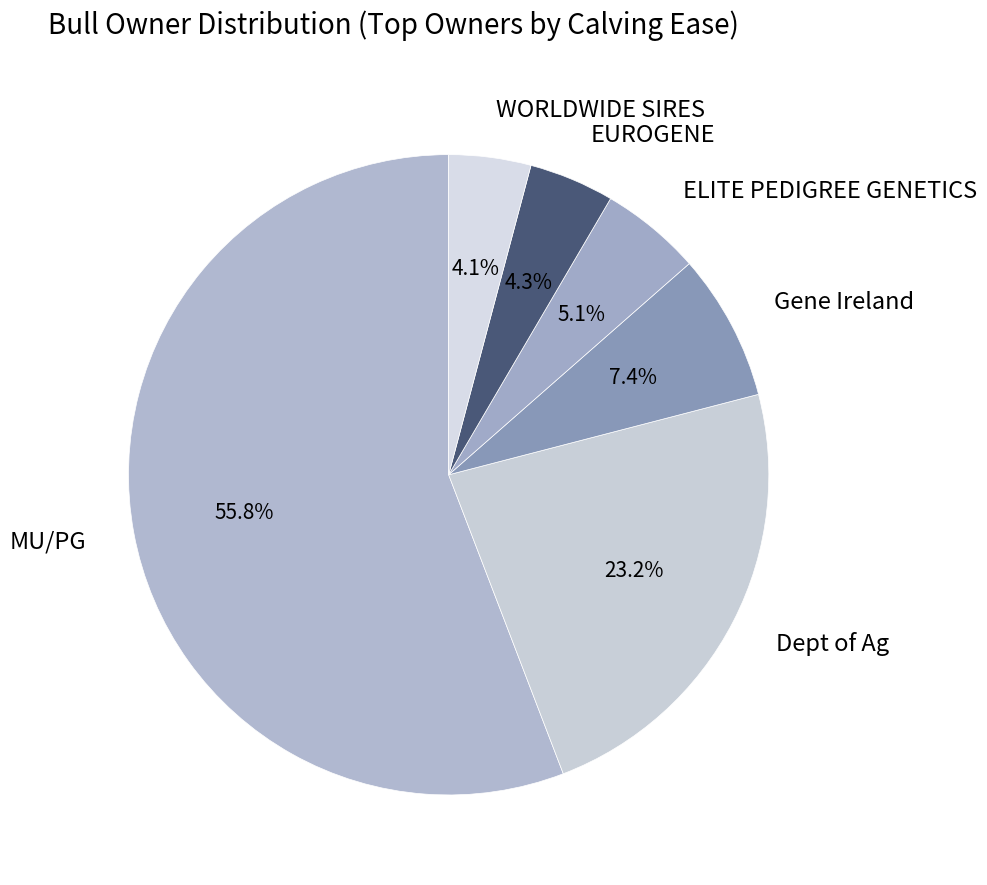

Between EUROGENE and Gene Ireland, which is larger?

Gene Ireland